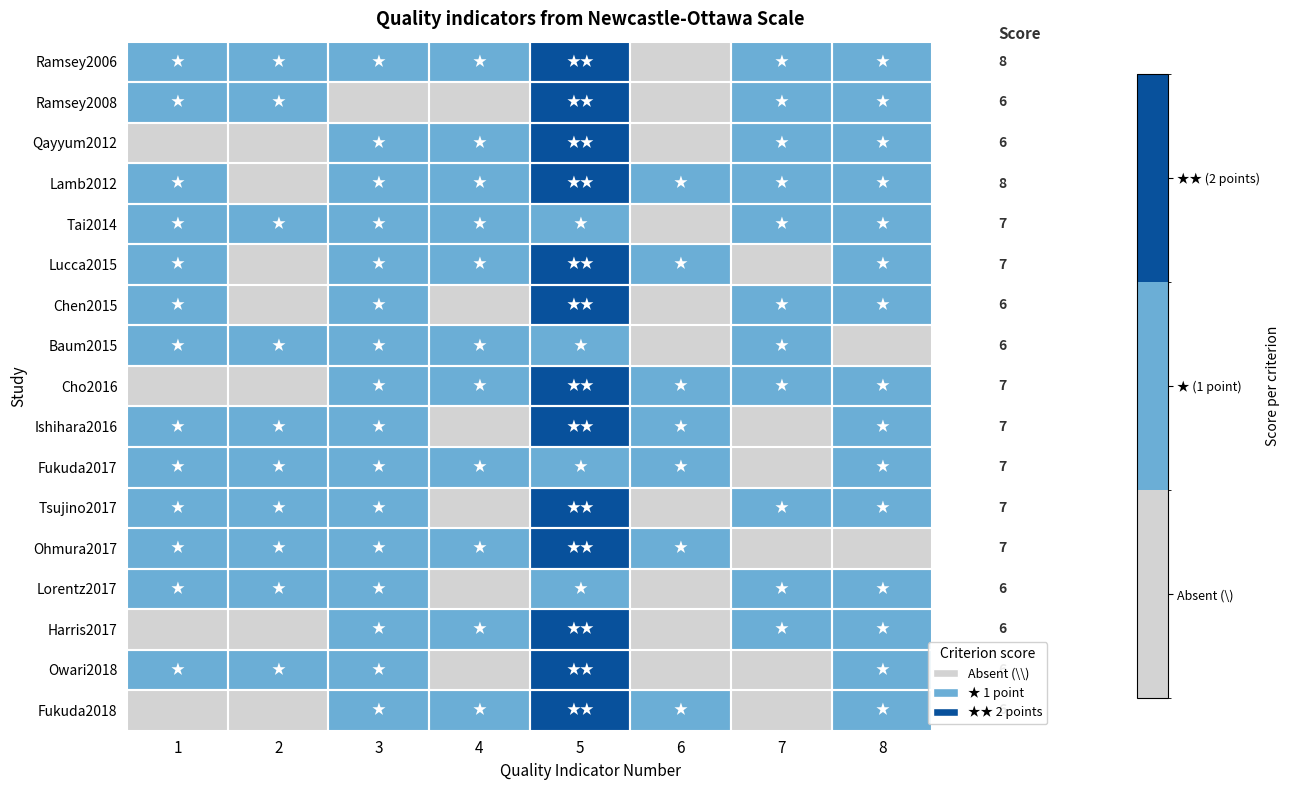

True or false: Fukuda2017 has a value of 0 at 7.

True